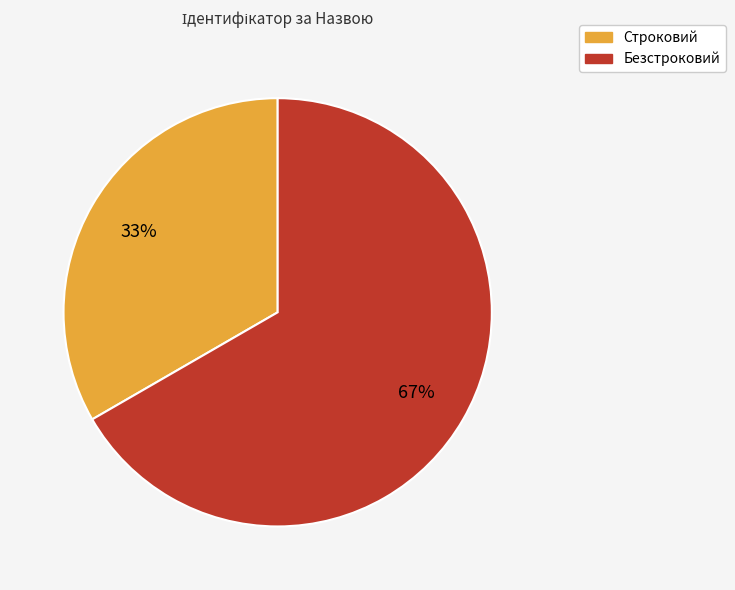

Rank the categories by value from highest to lowest.

Безстроковий, Строковий